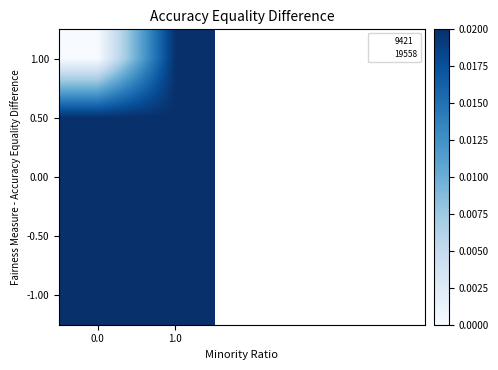

What is the total value across all series at 1.0?

0.1